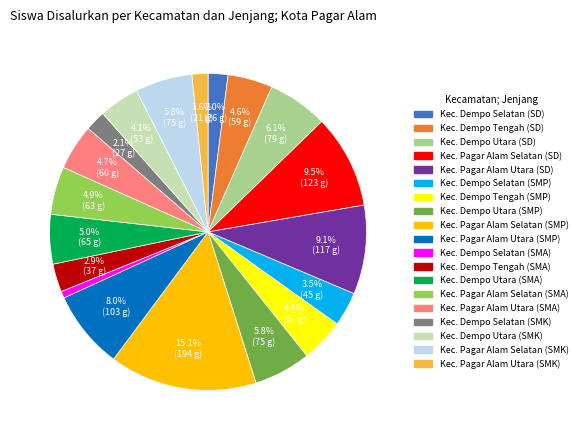

To the nearest percent, what is the average slice percentage?

5%